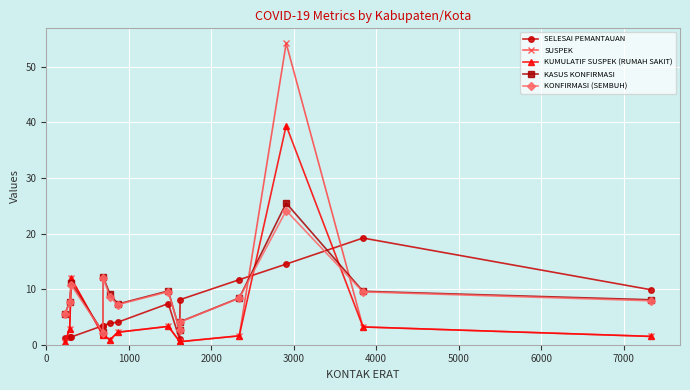

Which series has the largest range (max minus min)?

SUSPEK